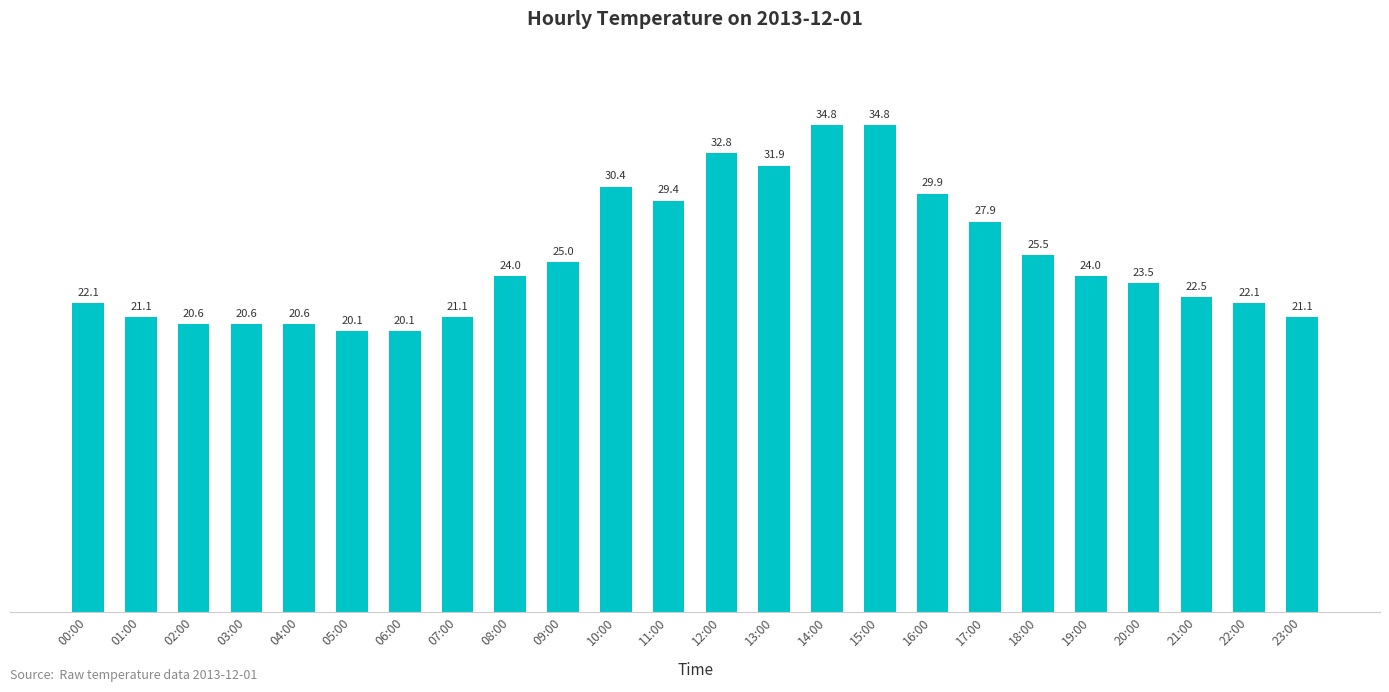

What is the label of the 1st bar from the left?

00:00